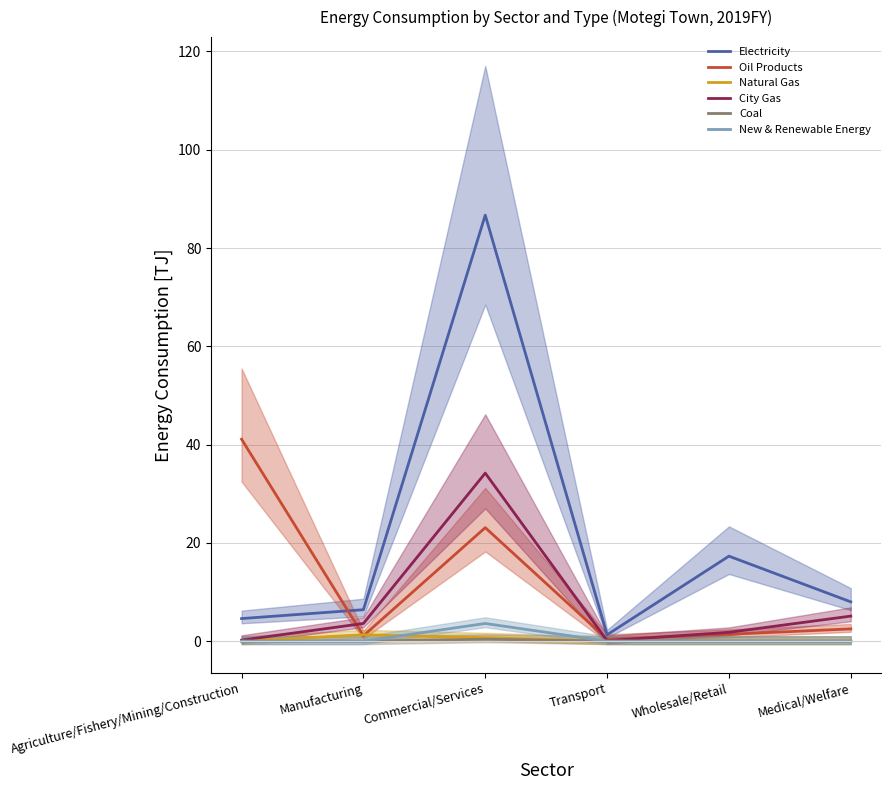

What is the sum of the Oil Products values at Commercial/Services and Agriculture/Fishery/Mining/Construction?

64.2